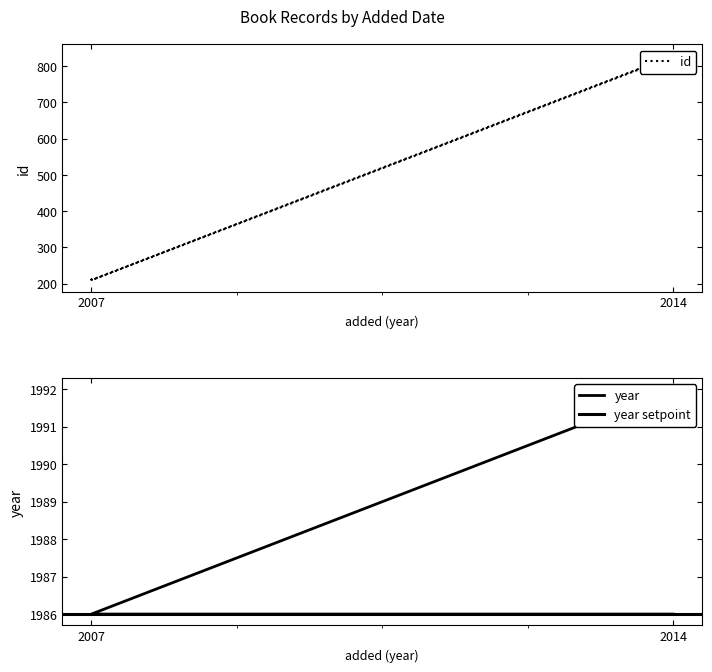

Rank the series at 2014 from highest to lowest value.

year, id